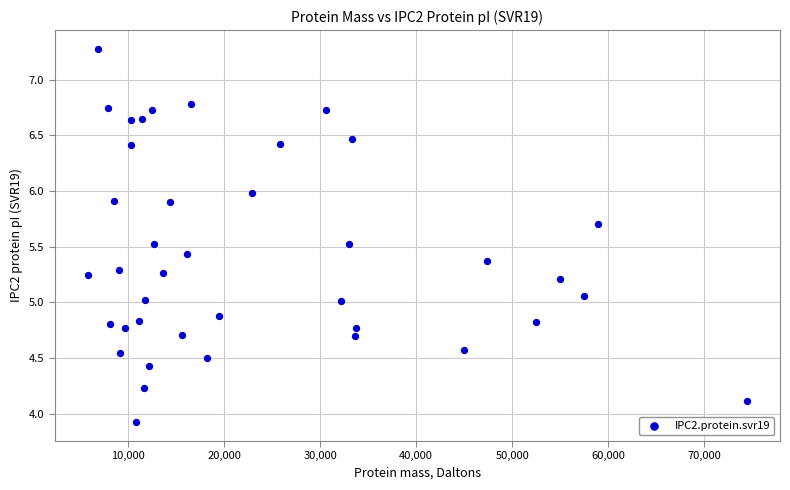

What is the range of X values (max minus min)?

68701.9